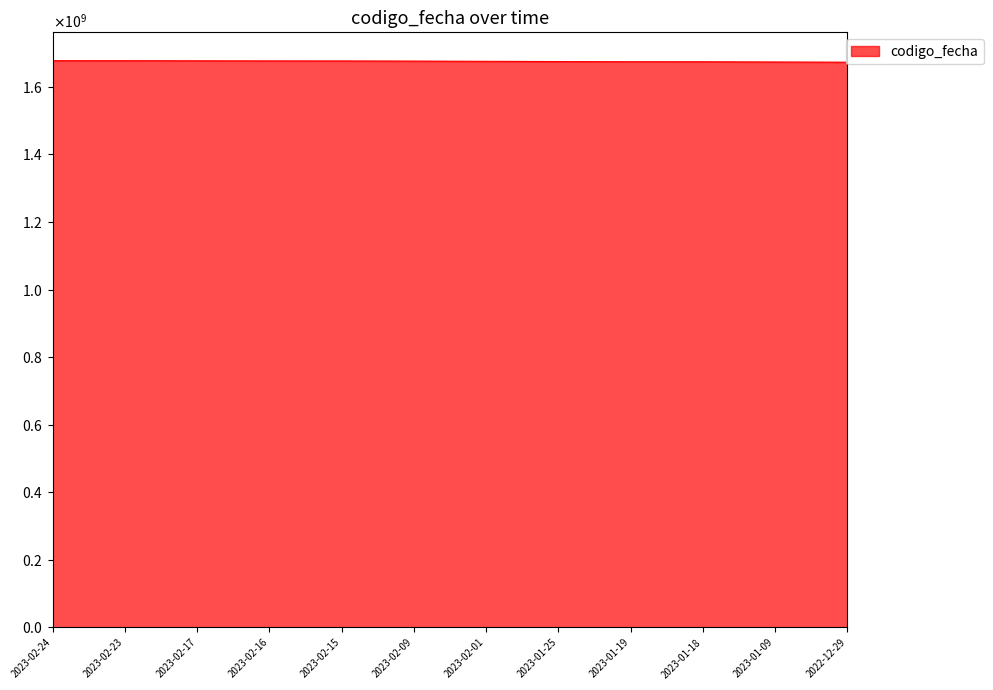

True or false: there are more than 0 points higher than both neighbors.

False